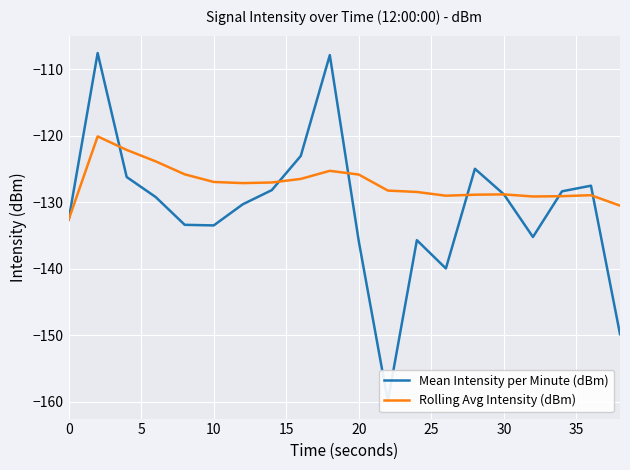

What is the value of the Mean Intensity per Minute (dBm) point at the 13th from the left?

-135.7